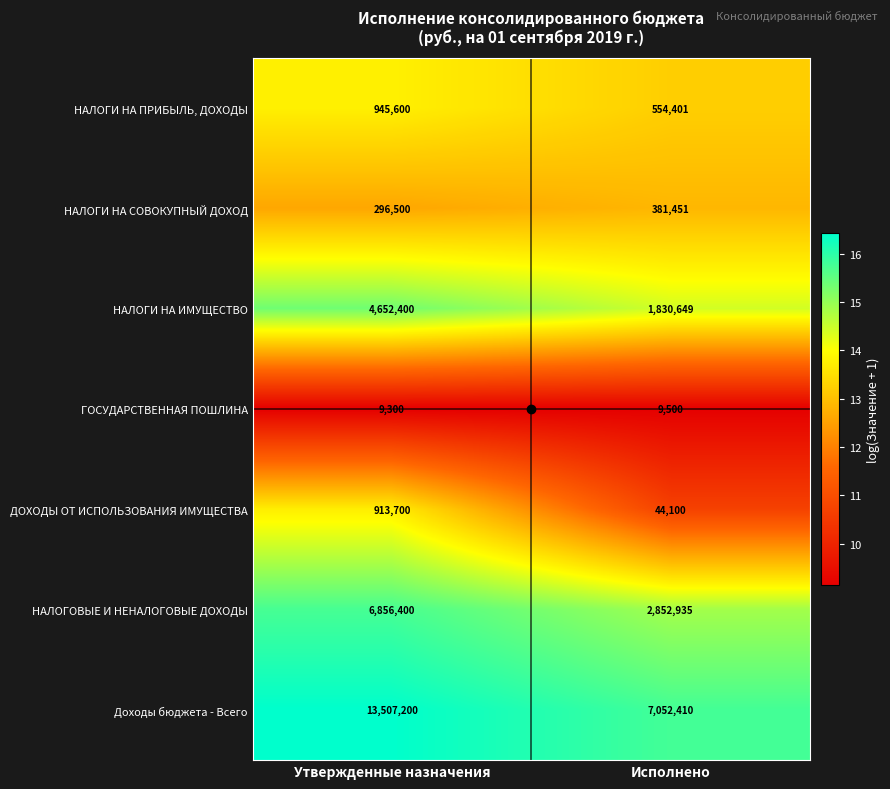

What is the greatest value displayed?

13507200